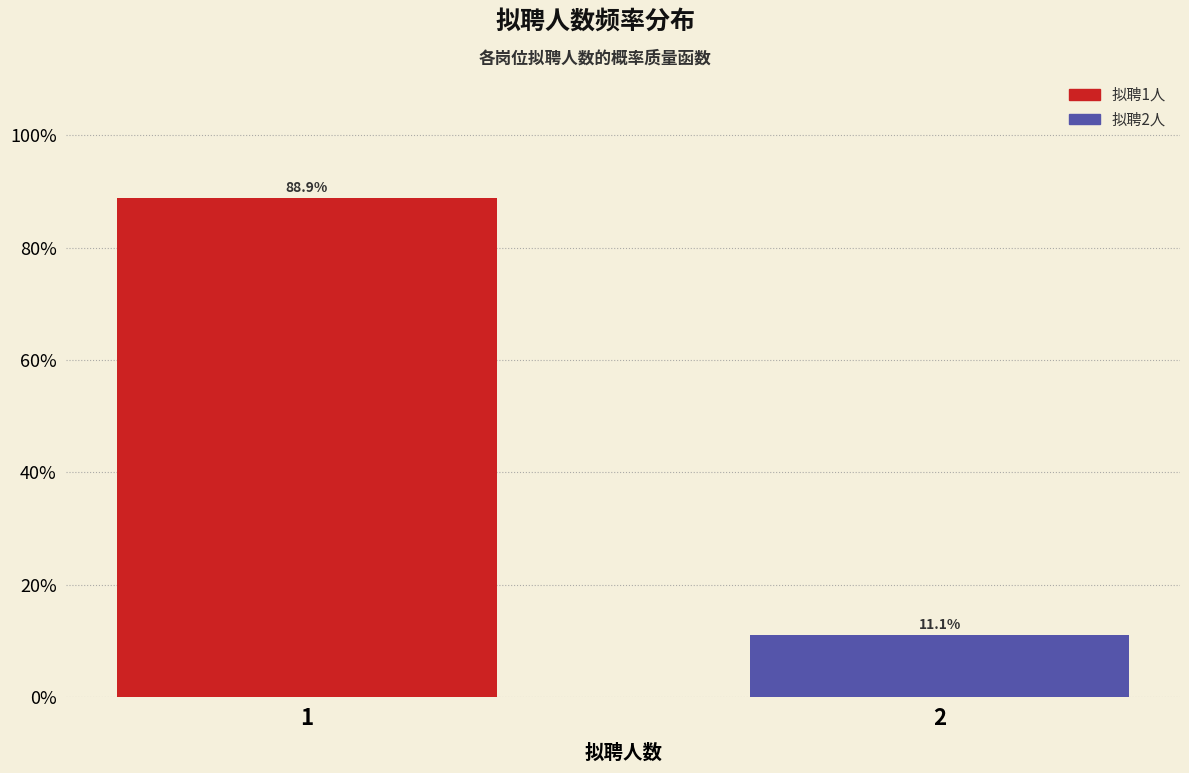

Reading left to right, extract all data points from this chart.

88.9	11.1